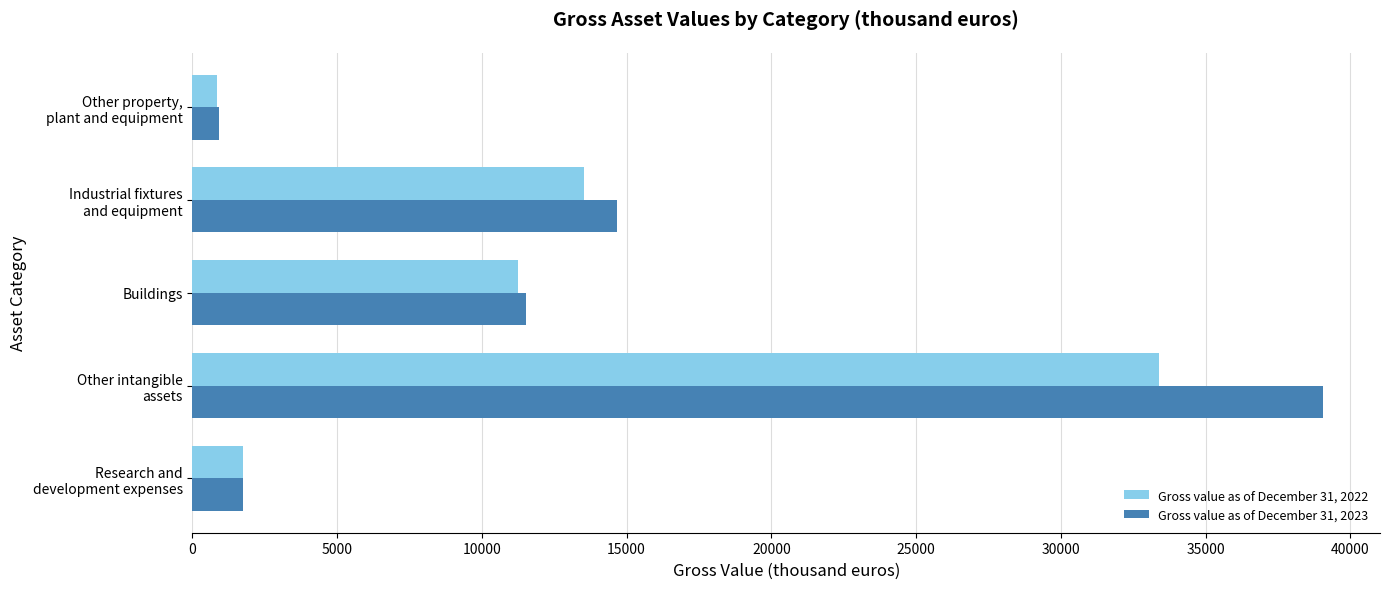

Which label corresponds to the smallest value in the chart?

Other property,
plant and equipment